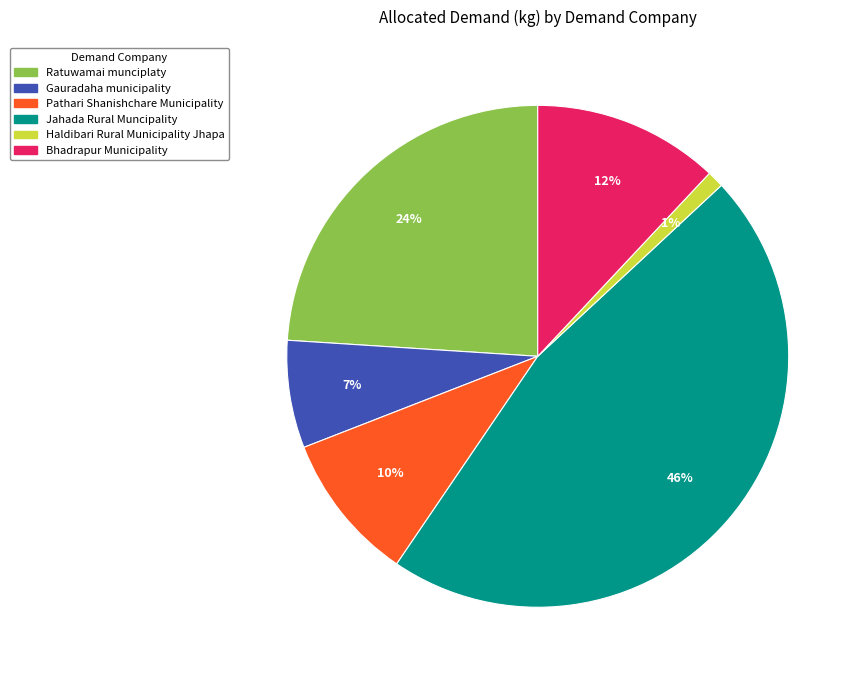

To the nearest percent, what is the difference between the largest and smallest slice percentages?

45%